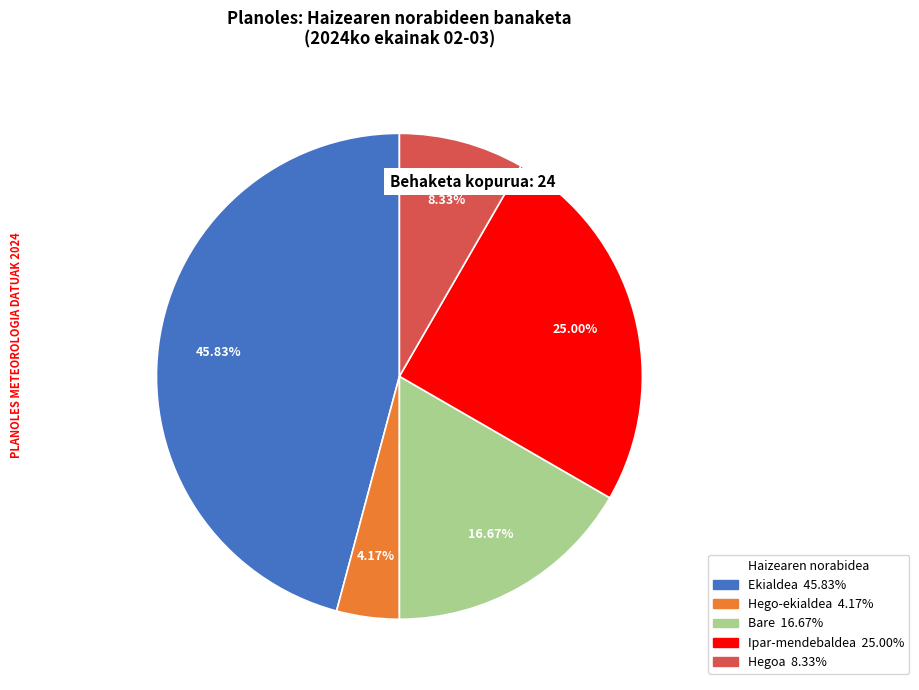

How many slices are in this pie chart?

5